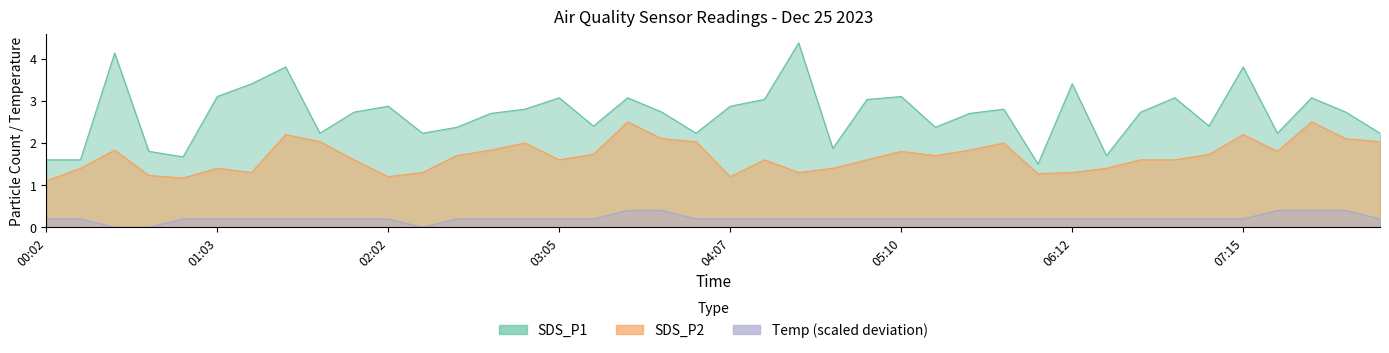

What is the maximum value shown in the chart?

4.4